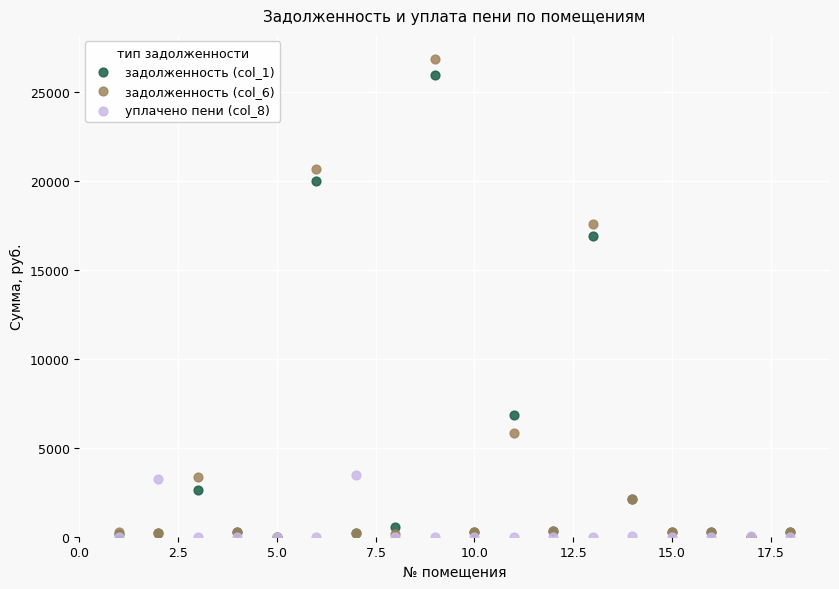

Which series reaches the maximum Y coordinate?

задолженность (col_6)